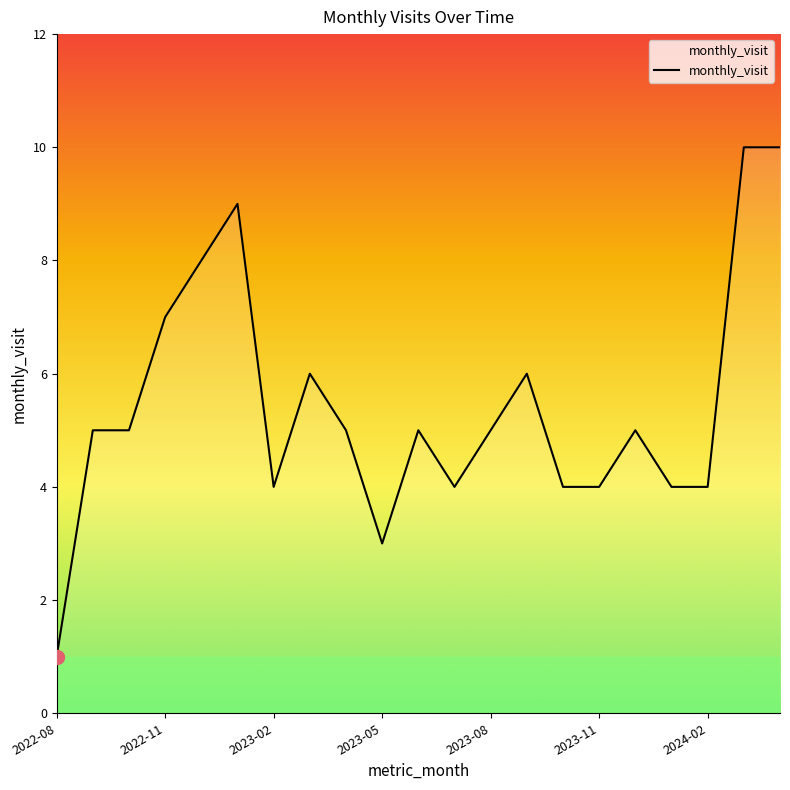

What is the difference between the maximum and minimum values?

9